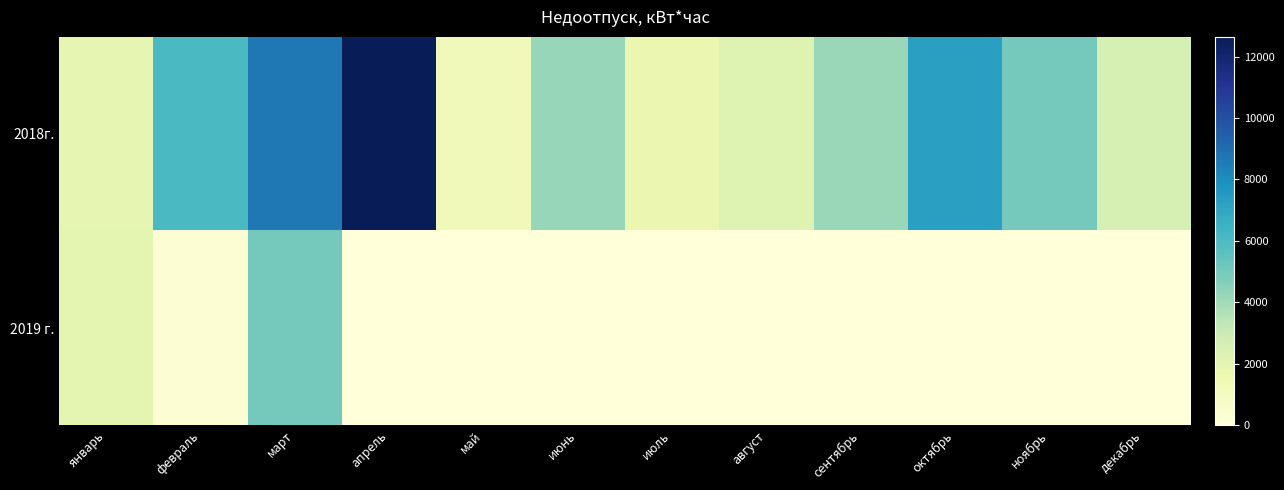

Which label corresponds to the smallest value in the chart?

апрель